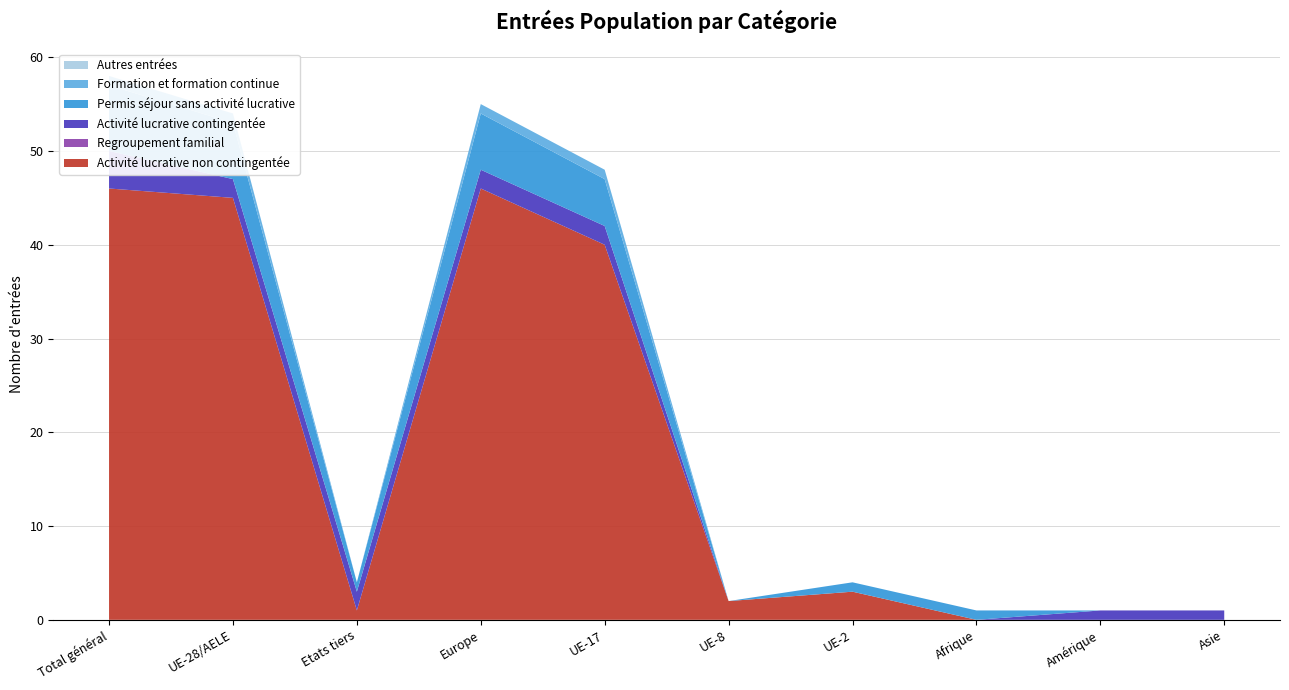

Reading right to left, transcribe all the data shown in this chart.

Activité lucrative non contingentée: Asie=0	Amérique=0	Afrique=0	UE-2=3	UE-8=2	UE-17=40	Europe=46	Etats tiers=1	UE-28/AELE=45	Total général=46
Regroupement familial: Asie=0	Amérique=0	Afrique=0	UE-2=0	UE-8=0	UE-17=0	Europe=0	Etats tiers=0	UE-28/AELE=0	Total général=0
Activité lucrative contingentée: Asie=1	Amérique=1	Afrique=0	UE-2=0	UE-8=0	UE-17=2	Europe=2	Etats tiers=2	UE-28/AELE=2	Total général=4
Permis séjour sans activité lucrative: Asie=0	Amérique=0	Afrique=1	UE-2=1	UE-8=0	UE-17=5	Europe=6	Etats tiers=1	UE-28/AELE=6	Total général=7
Formation et formation continue: Asie=0	Amérique=0	Afrique=0	UE-2=0	UE-8=0	UE-17=1	Europe=1	Etats tiers=0	UE-28/AELE=1	Total général=1
Autres entrées: Asie=0	Amérique=0	Afrique=0	UE-2=0	UE-8=0	UE-17=0	Europe=0	Etats tiers=0	UE-28/AELE=0	Total général=0